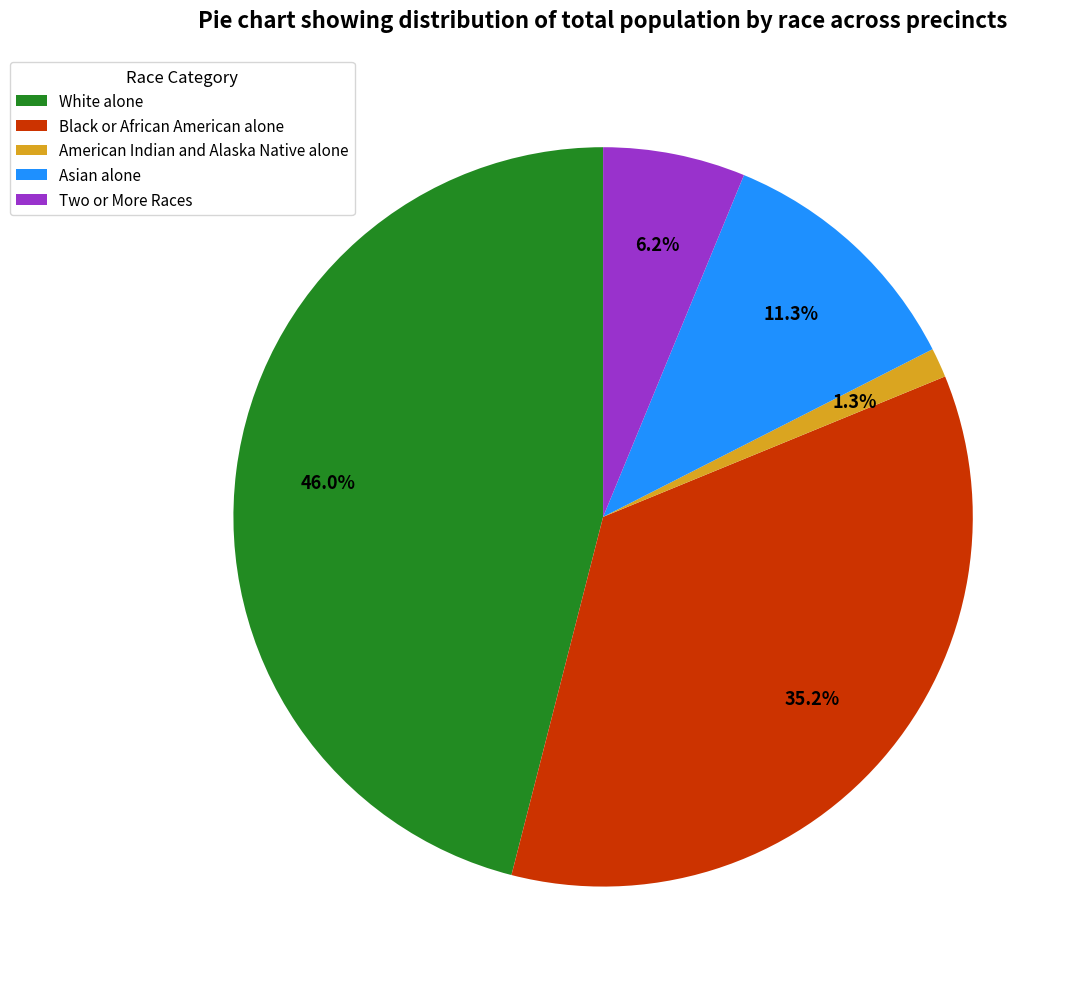

Which category has the biggest portion of the pie?

White alone